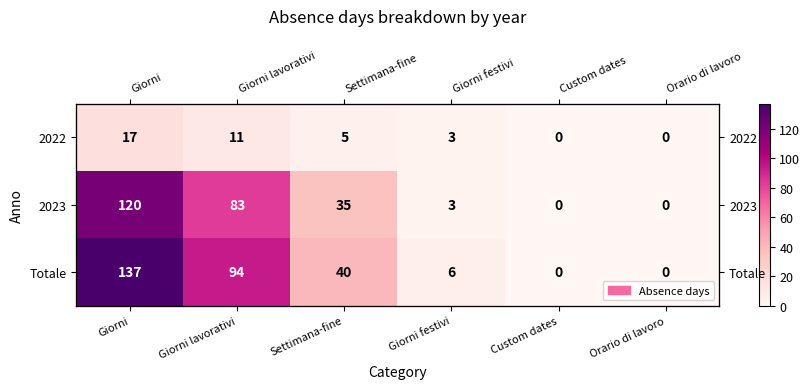

True or false: 2022 has a value of 0 at Orario di lavoro.

True